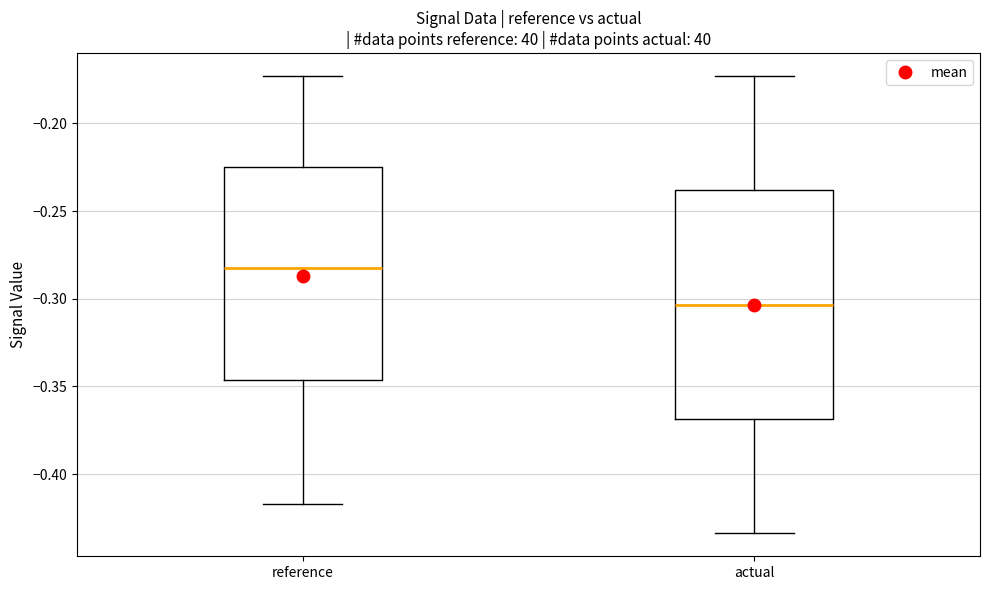

Comparing the boxes themselves (not the whiskers), which one is the tallest?

actual